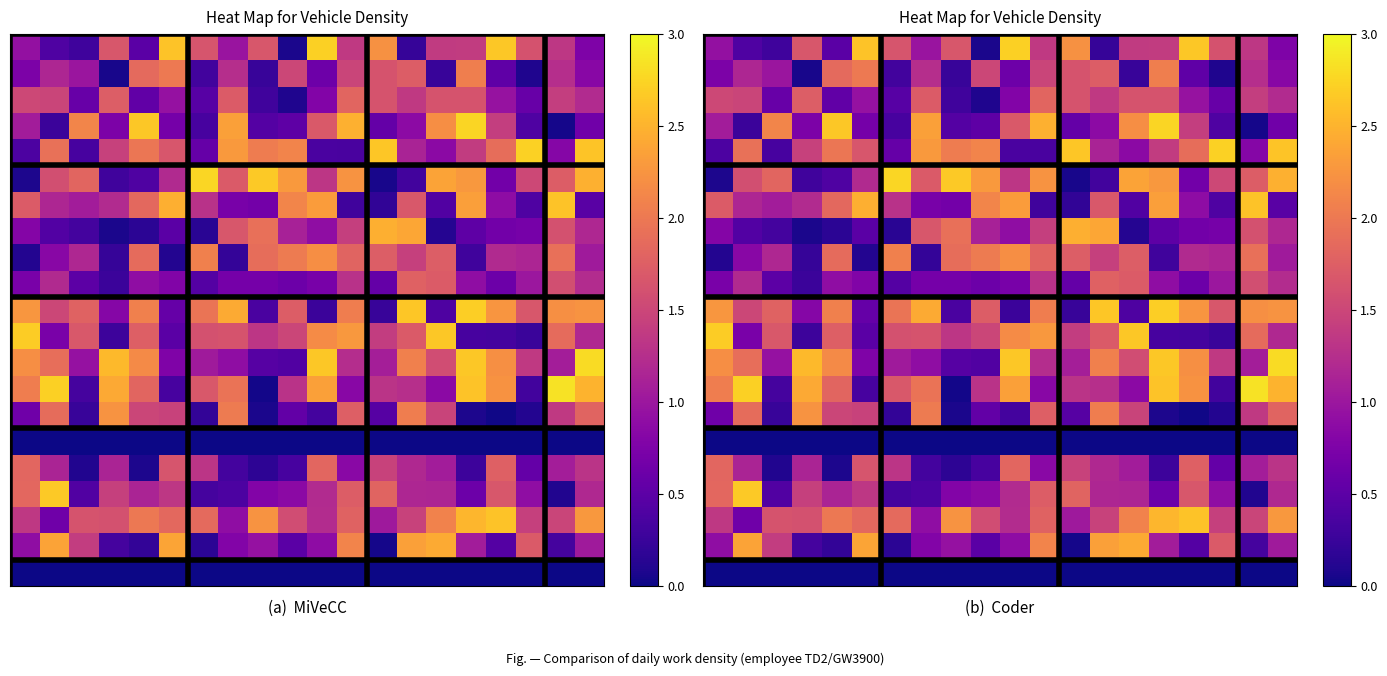

Which category has the highest value across all series?

18